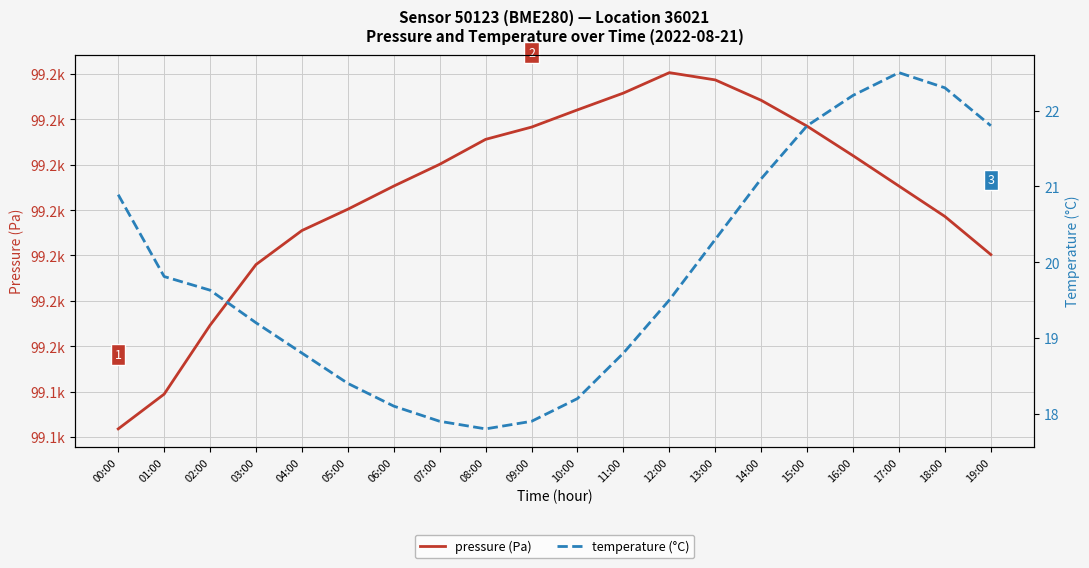

Which series has the largest range (max minus min)?

pressure (Pa)